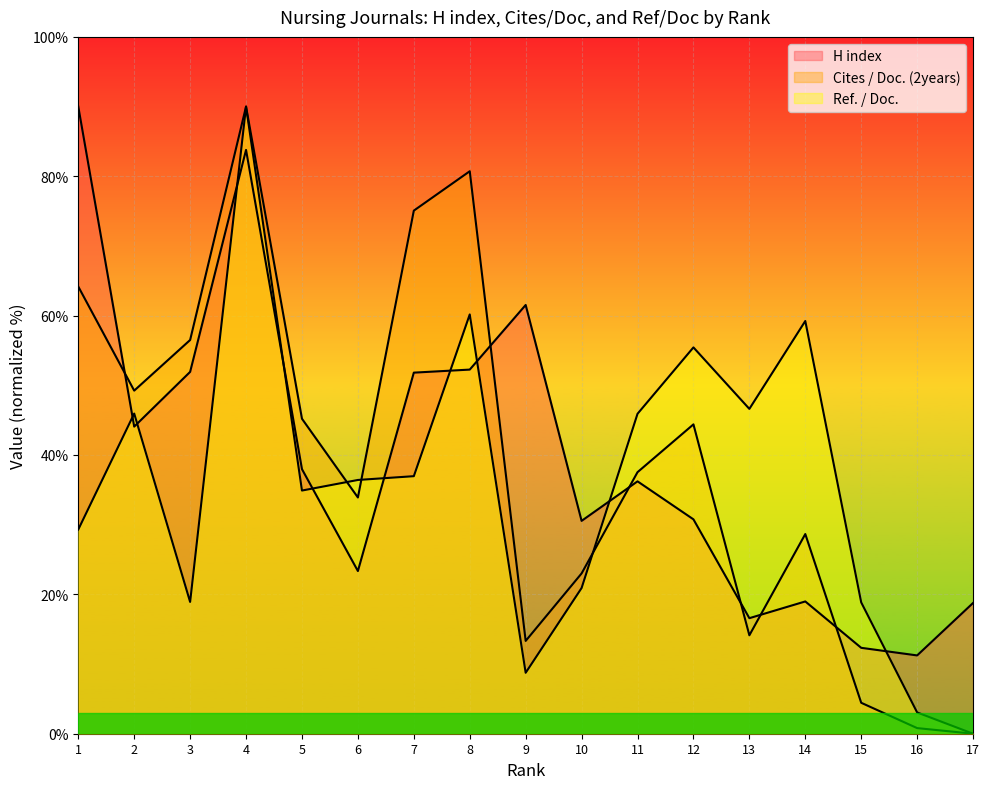

Is it true that Cites / Doc. (2years) equals 44.3 at 14?

False